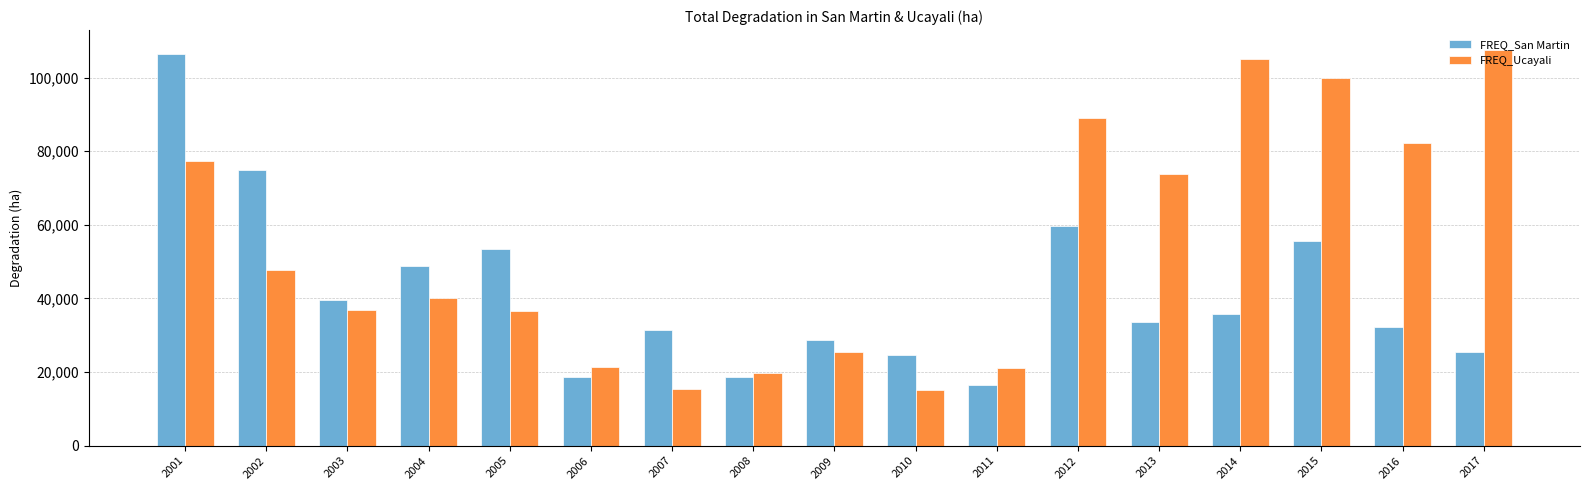

What is the spread (max minus min) of values at 2013?

40350.8